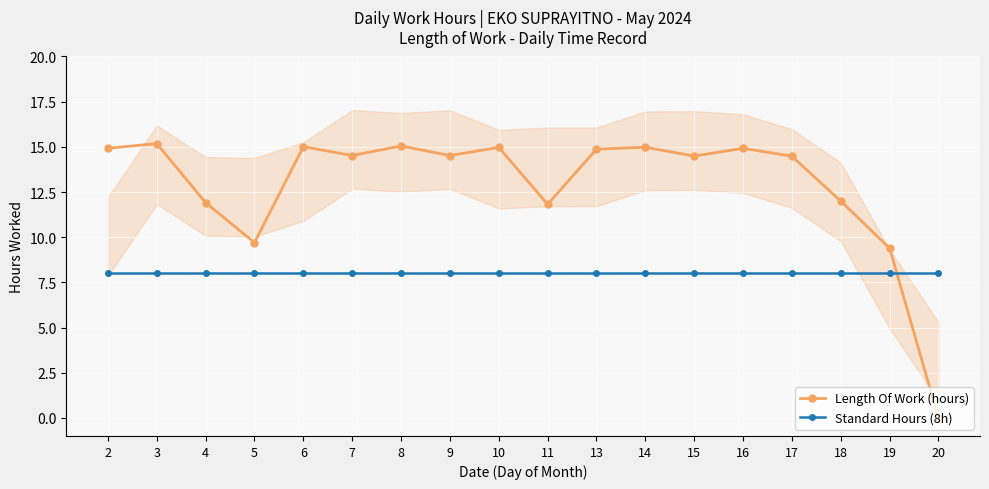

How many times do Length Of Work (hours) and Standard Hours (8h) cross each other?

1